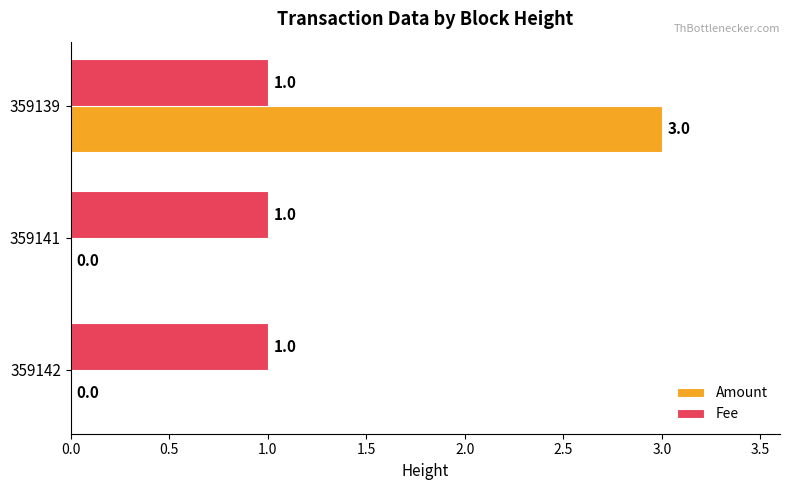

Between 359142 and 359139, which series saw the biggest shift?

Amount